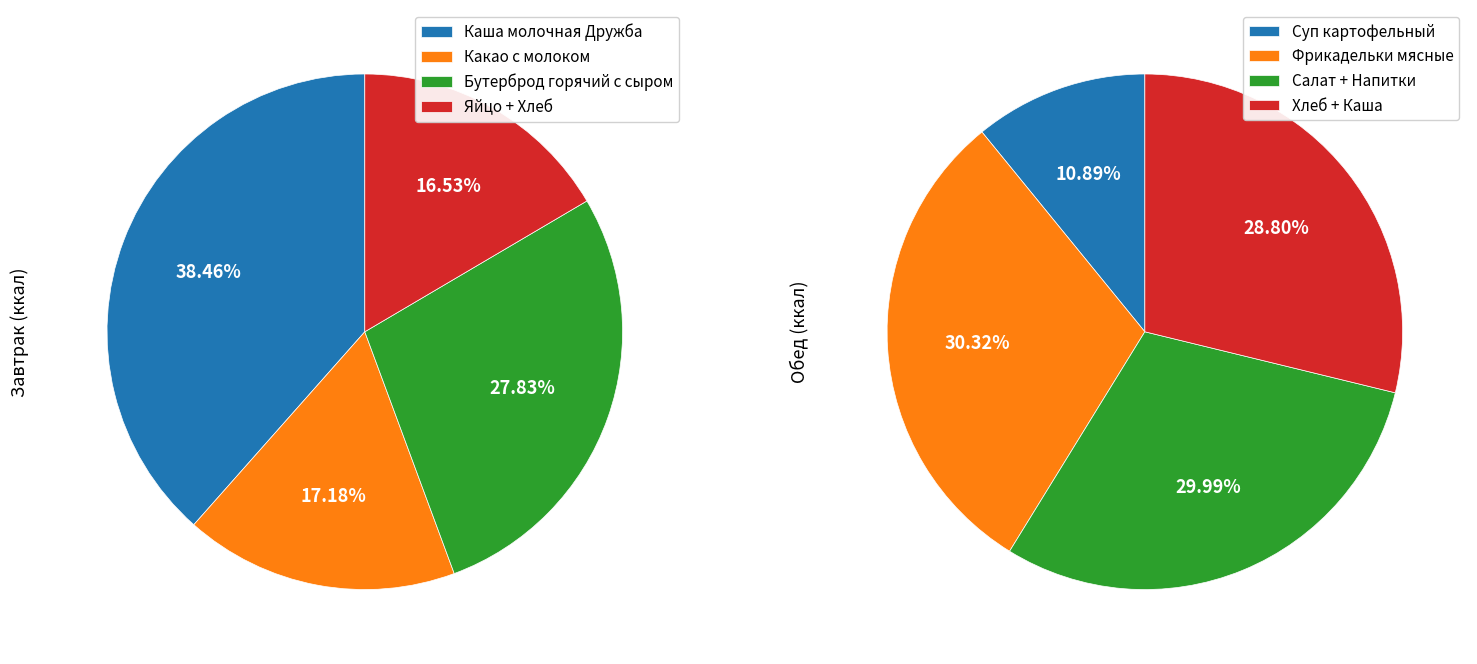

Which category has the biggest portion of the pie?

Каша молочная Дружба